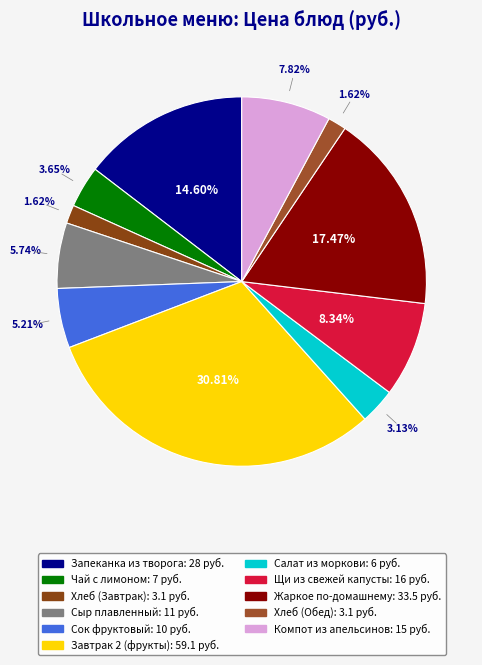

Count the number of slices in the pie.

11